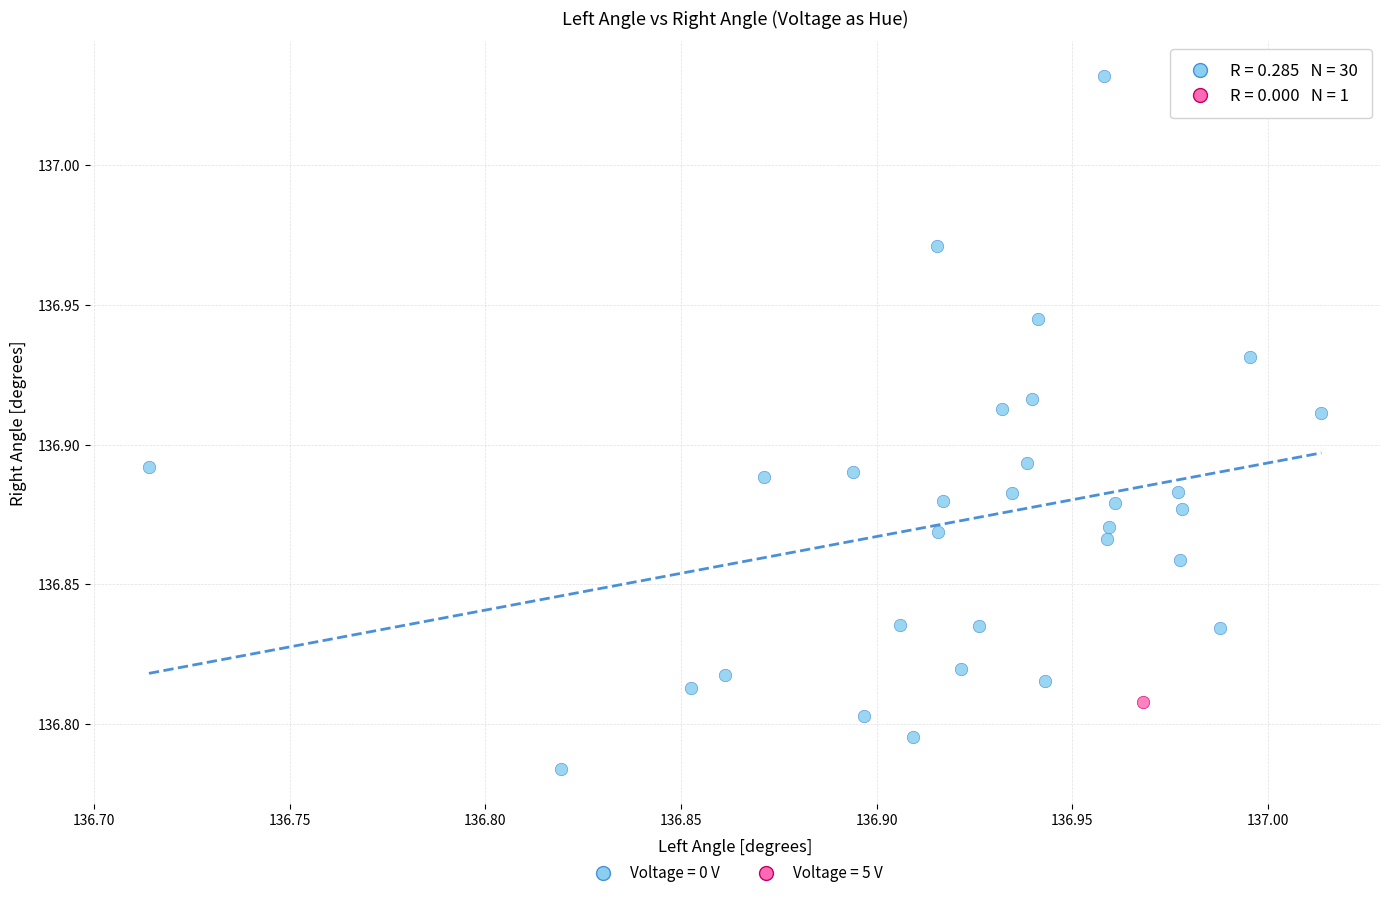

Which series contains the lowest Y value?

Voltage = 0 V